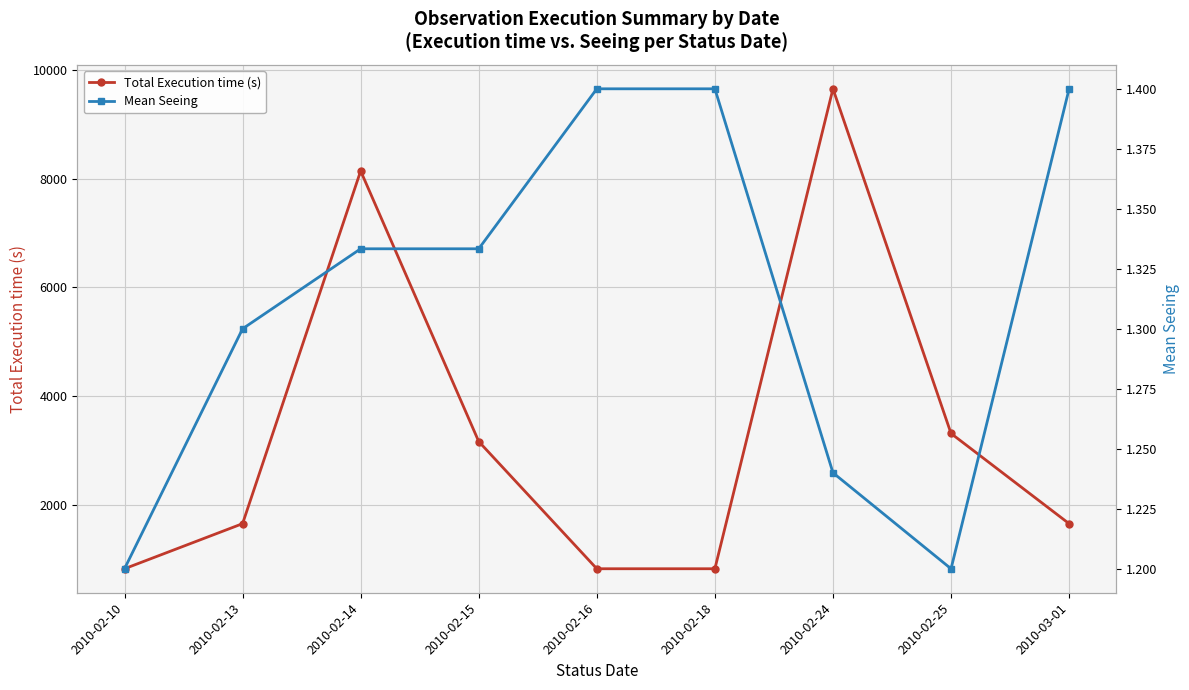

List the labels in order of Mean Seeing value, smallest first.

2010-02-10, 2010-02-25, 2010-02-24, 2010-02-13, 2010-02-14, 2010-02-15, 2010-02-16, 2010-02-18, 2010-03-01